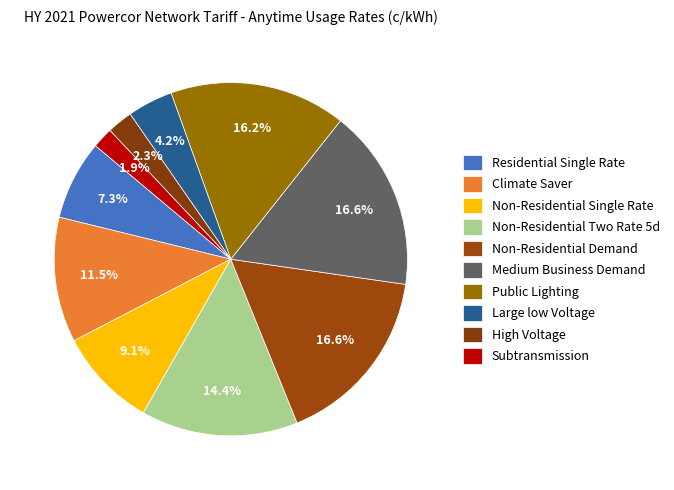

Rank the categories by value from highest to lowest.

Medium Business Demand, Non-Residential Demand, Public Lighting, Non-Residential Two Rate 5d, Climate Saver, Non-Residential Single Rate, Residential Single Rate, Large low Voltage, High Voltage, Subtransmission